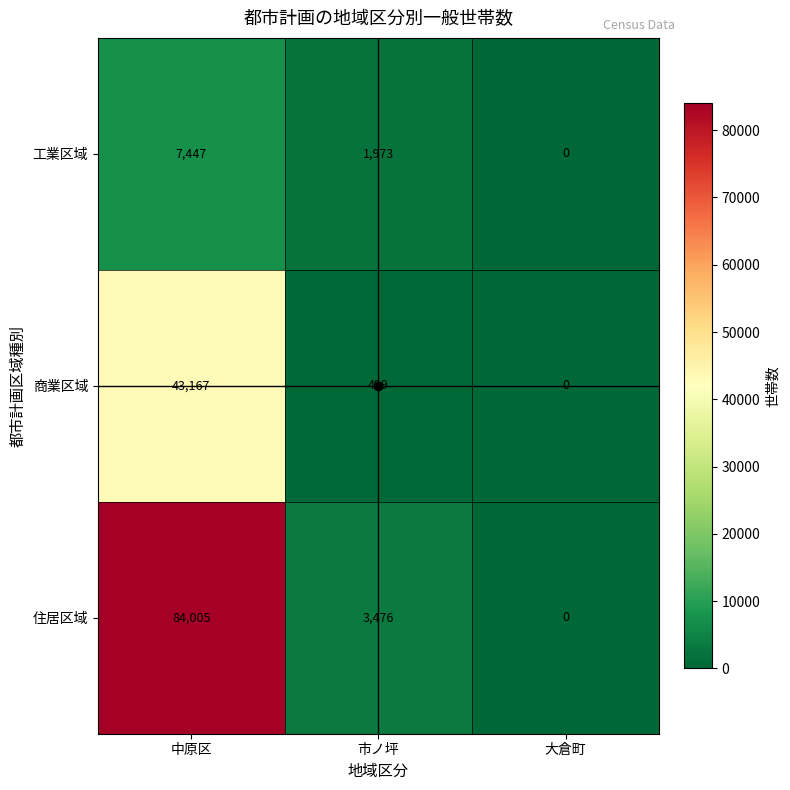

Between 中原区 and 市ノ坪, which series saw the biggest shift?

住居区域